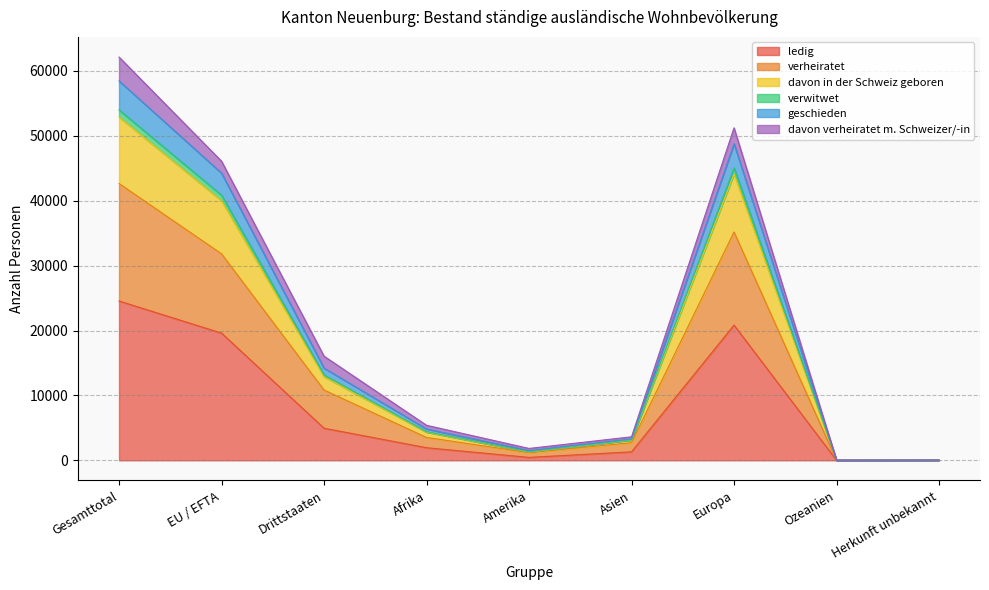

The value of verwitwet at Drittstaaten is 20568. True or false?

False